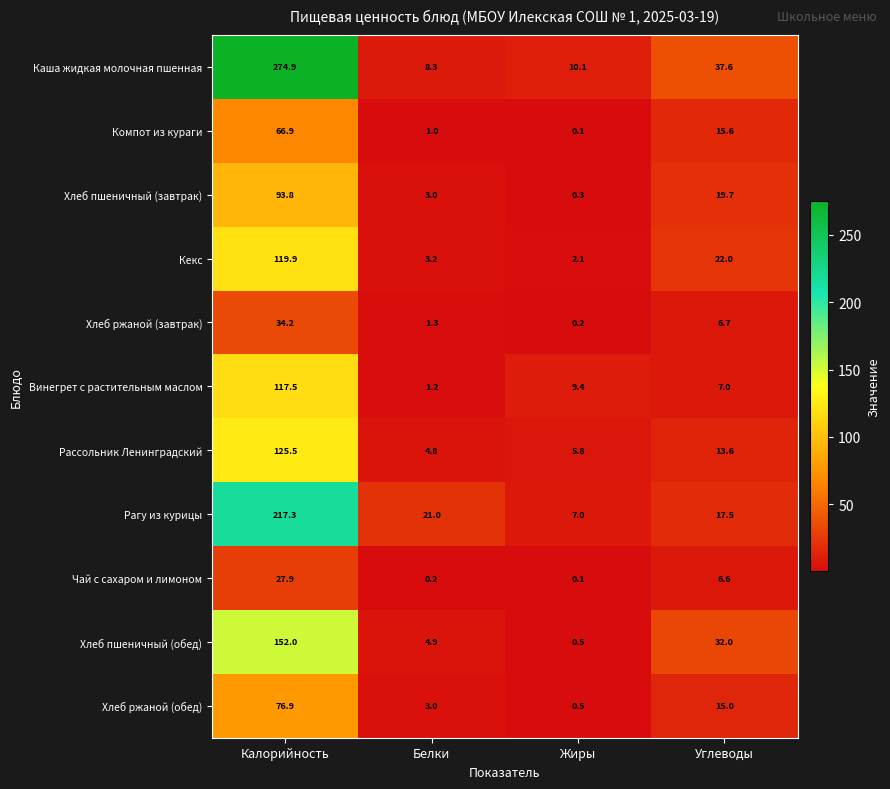

At Углеводы, list the series in order from smallest to largest.

Чай с сахаром и лимоном, Хлеб ржаной (завтрак), Винегрет с растительным маслом, Рассольник Ленинградский, Хлеб ржаной (обед), Компот из кураги, Рагу из курицы, Хлеб пшеничный (завтрак), Кекс, Хлеб пшеничный (обед), Каша жидкая молочная пшенная